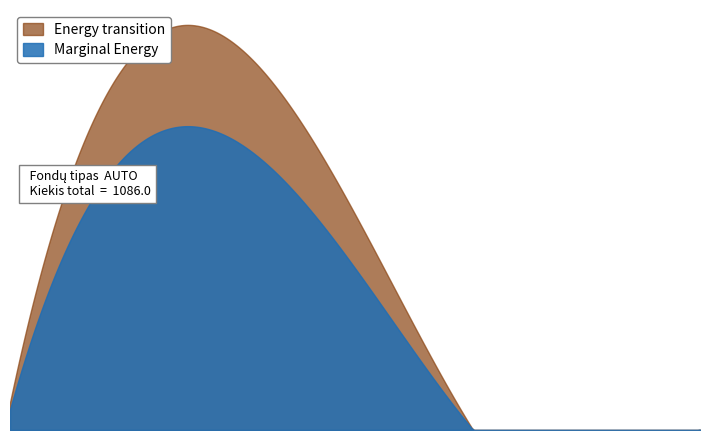

What is the approximate value of Energy transition at 11:54:46?

1